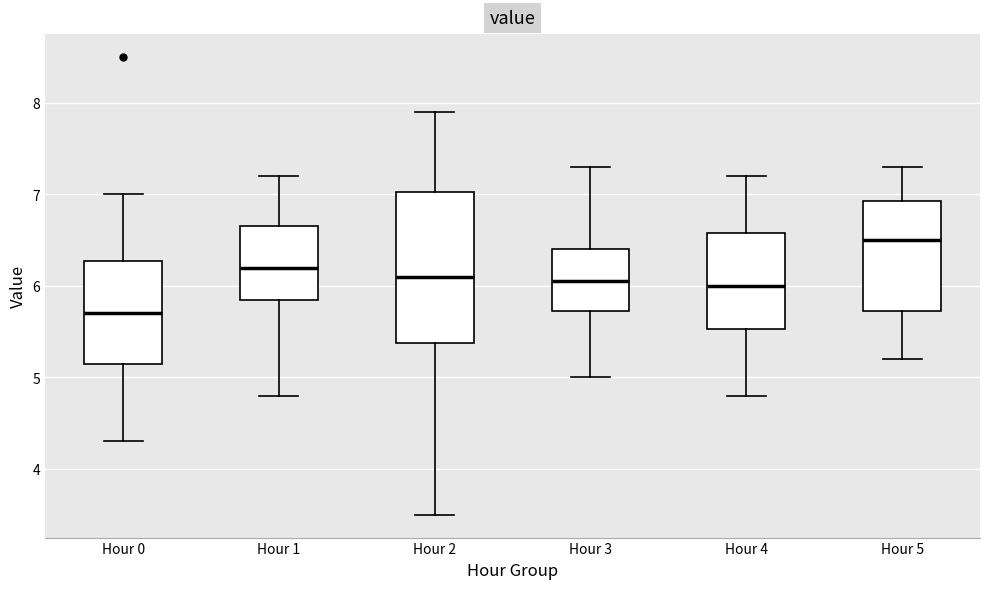

Which box's median line is the lowest?

Hour 0